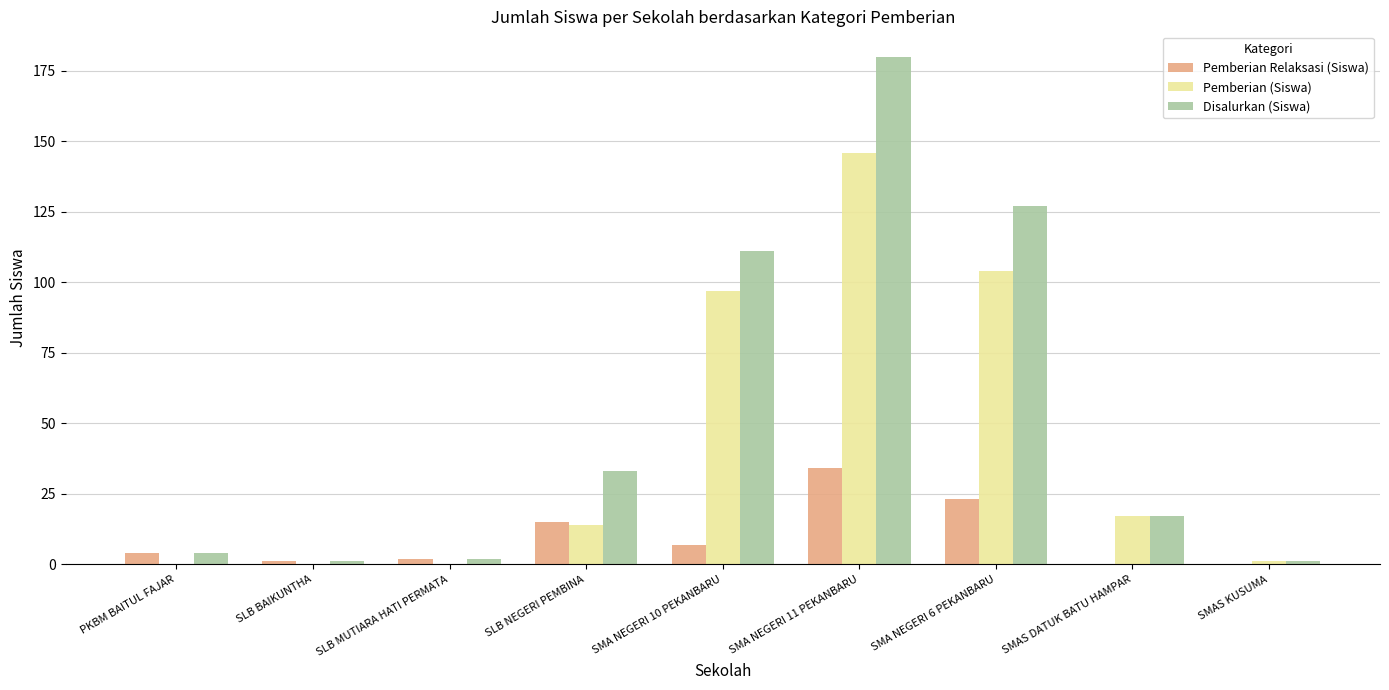

Between SMA NEGERI 6 PEKANBARU and SMAS DATUK BATU HAMPAR, which series saw the biggest shift?

Disalurkan (Siswa)